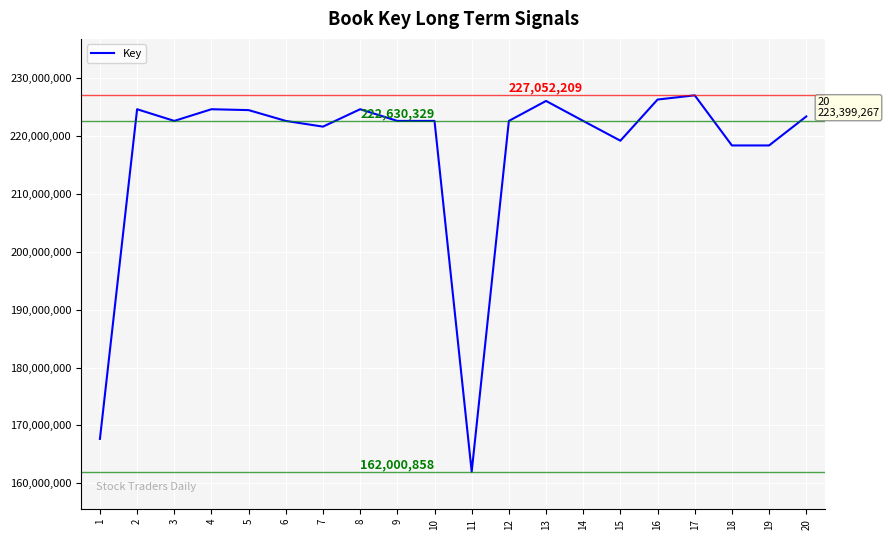

Read the value at 5, to the nearest 100.

224497400